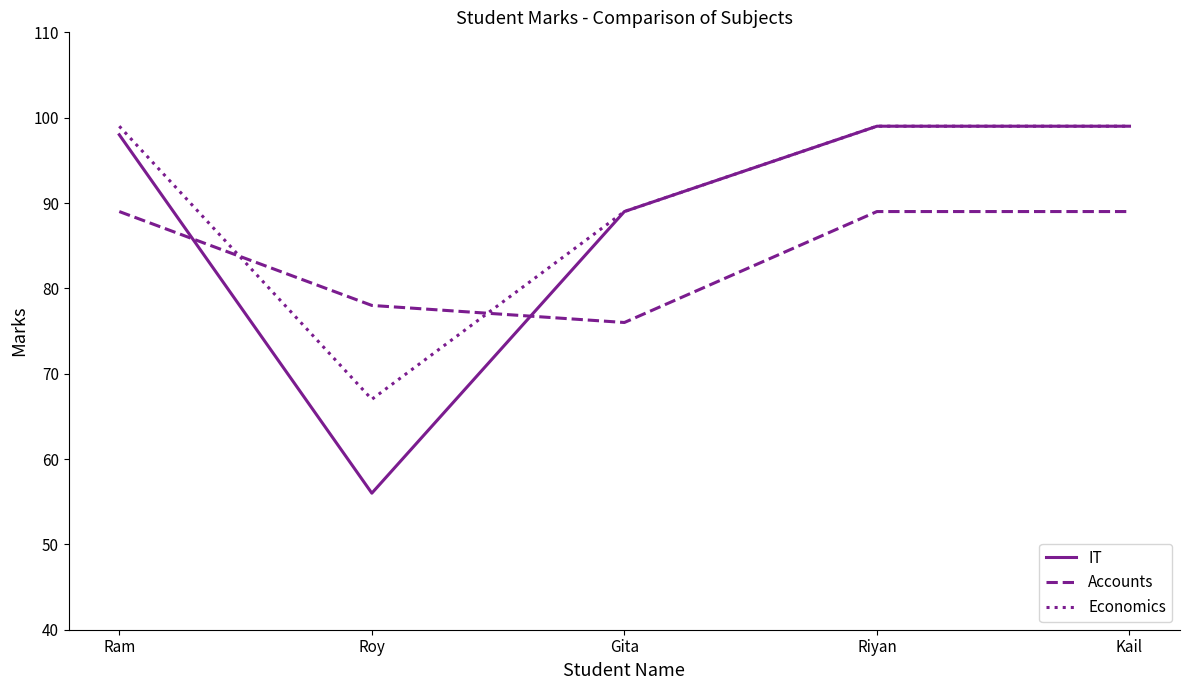

Does the chart have visible grid lines?

No